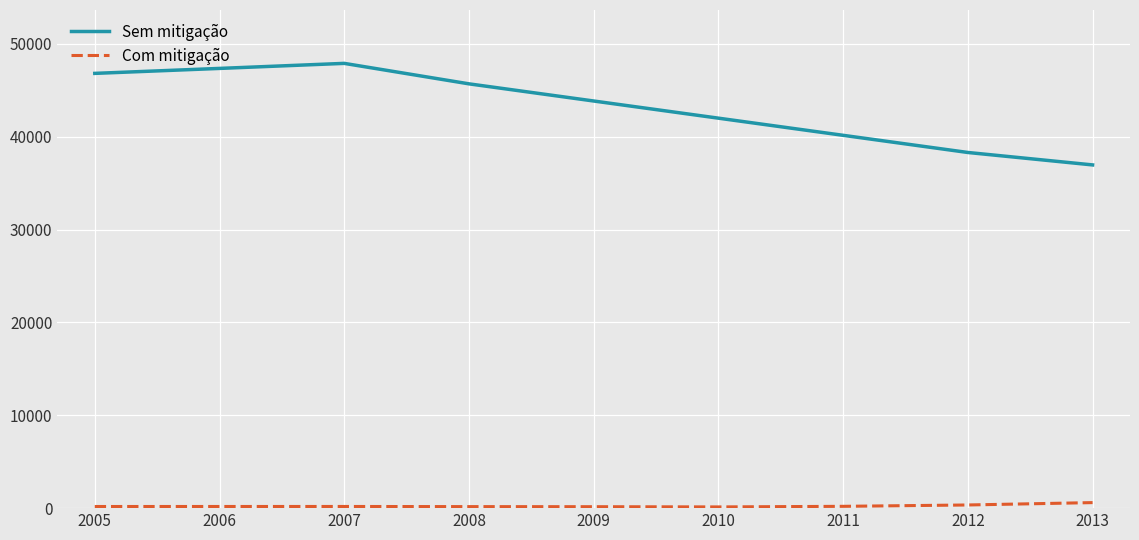

Which category has the highest value in the Sem mitigação series?

2007